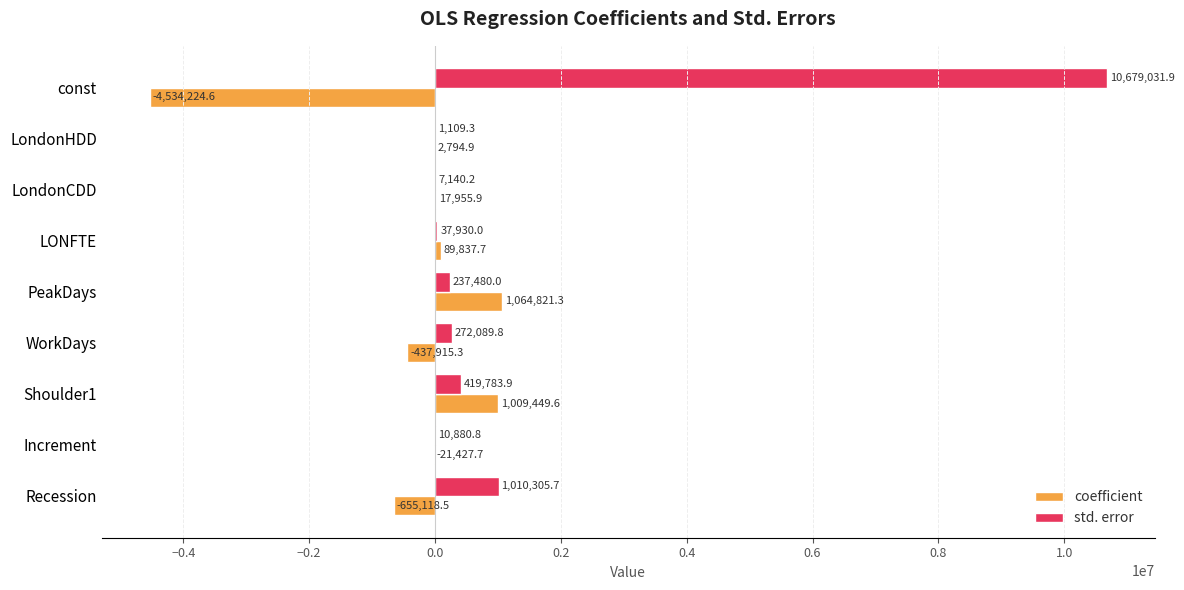

Is it true that coefficient equals 2794.9 at LondonHDD?

True